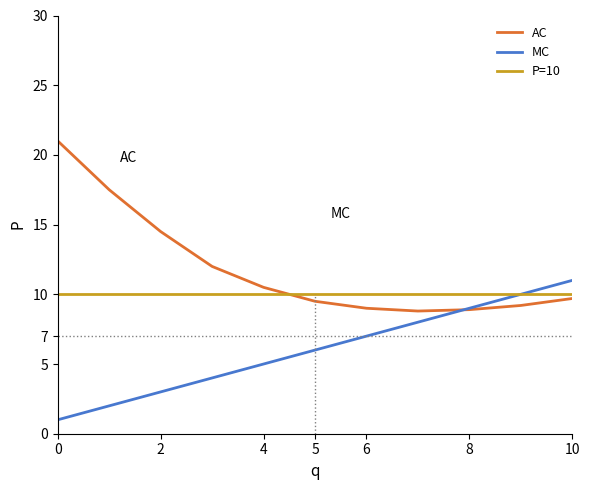

Which series has the largest total across all categories?

AC